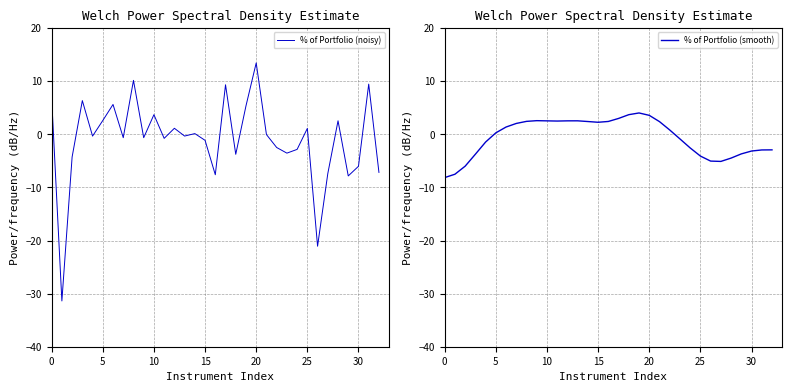

What is the sum of all % of Portfolio (smooth) values?

-18.3